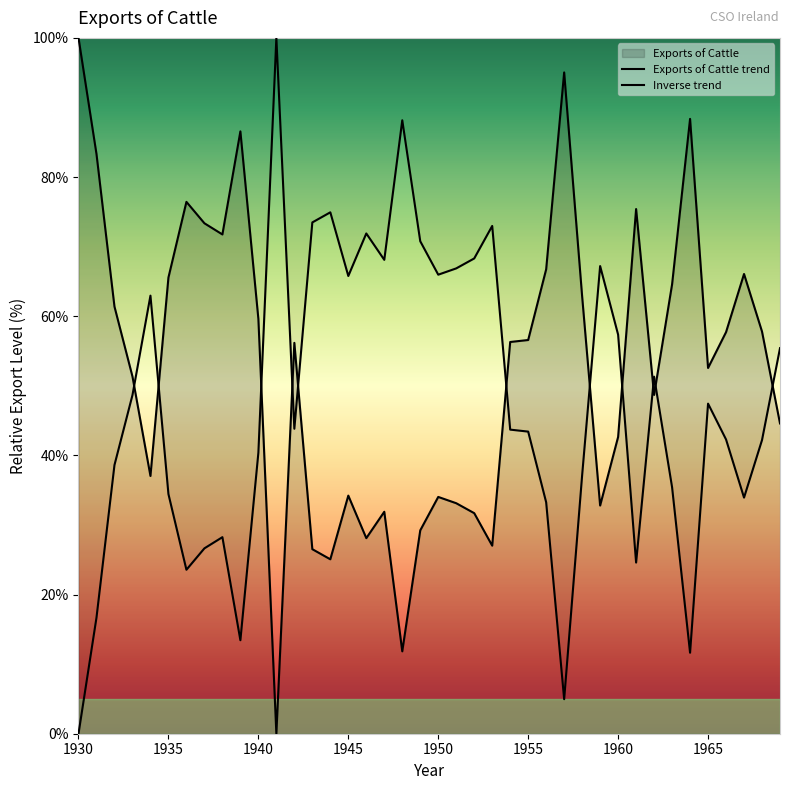

Is it true that the value at 1958 is 20.0?

False